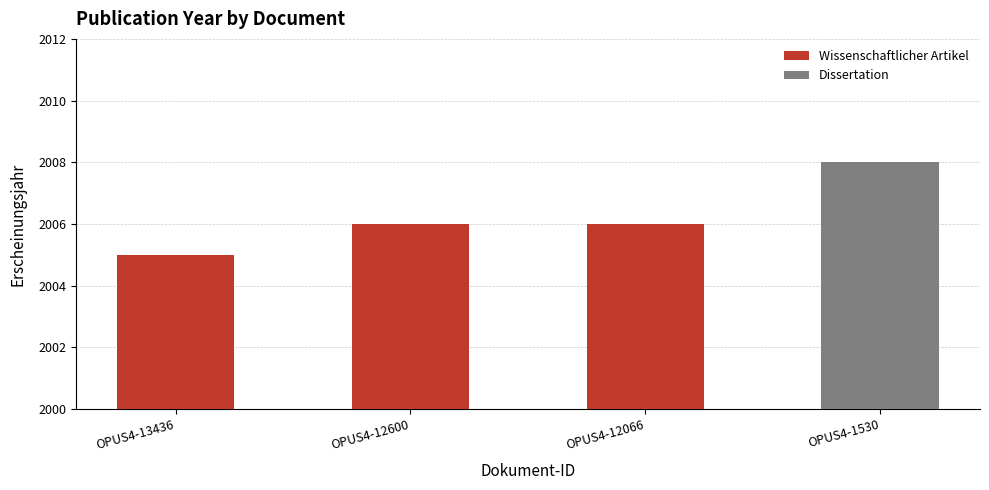

What is the value of the 3rd bar from the left?

2006